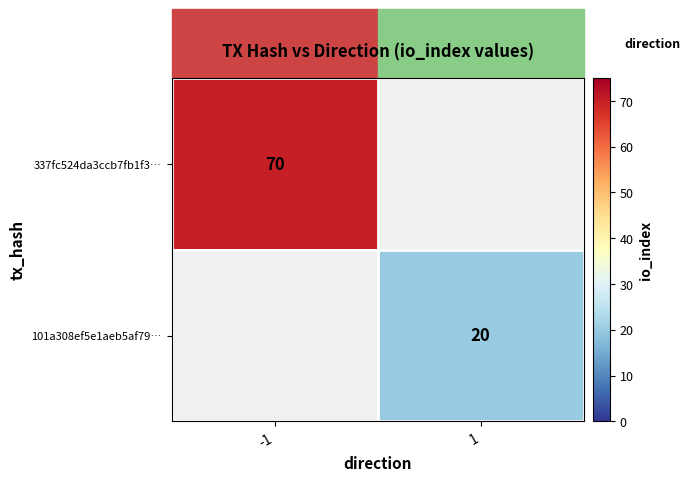

The value of 337fc524da3ccb7fb1f3… at -1 is 38. True or false?

False